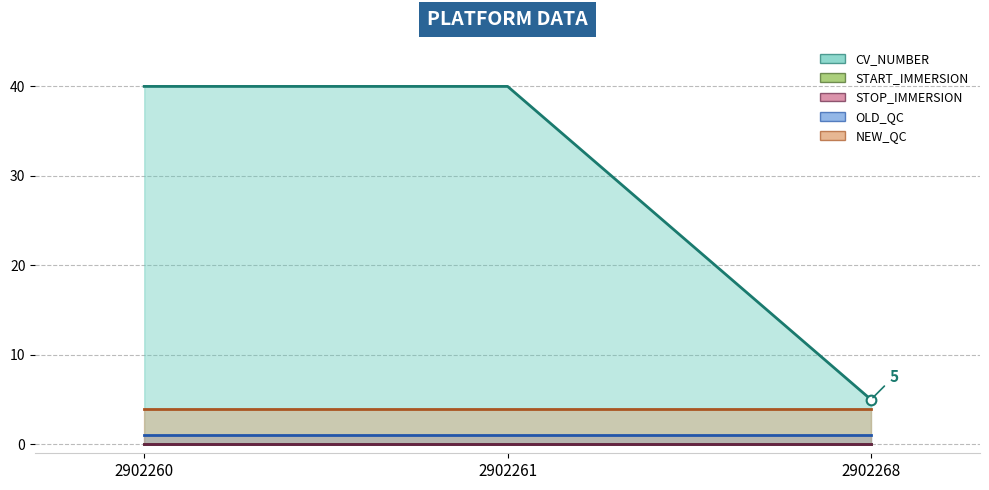

Rank the series by their maximum value, from highest to lowest.

CV_NUMBER, NEW_QC, OLD_QC, START_IMMERSION, STOP_IMMERSION